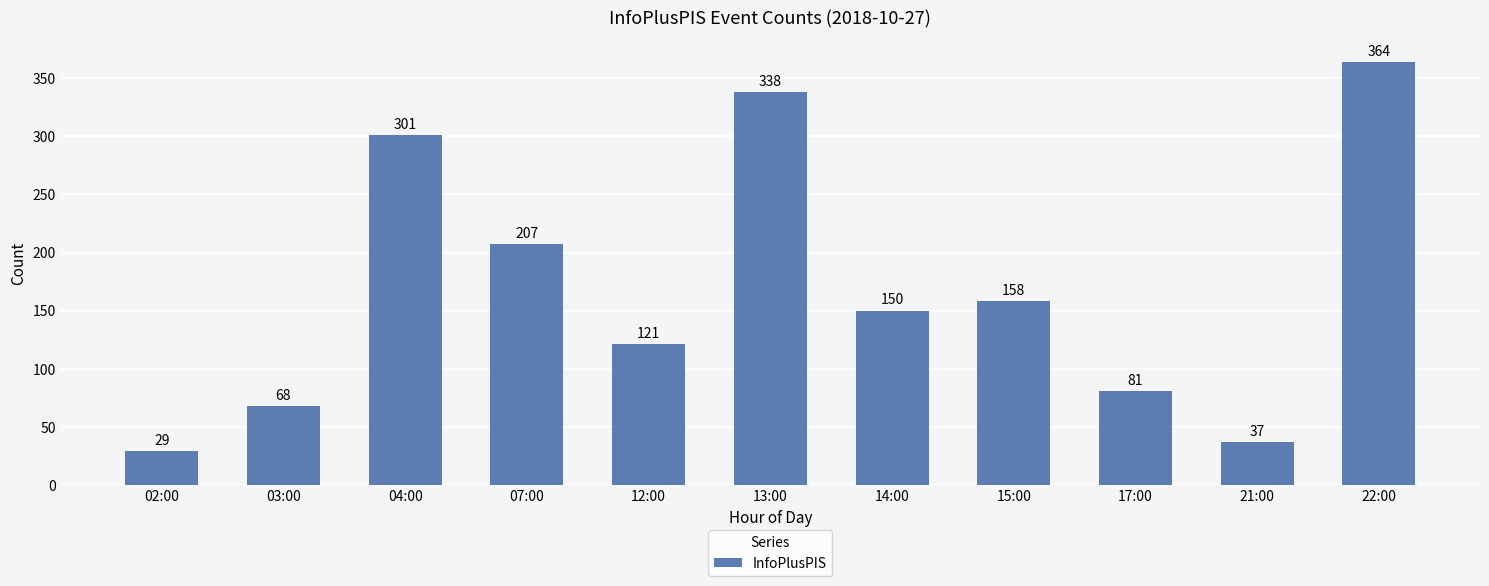

The chart shows a value of 158 at 15:00. True or false?

True